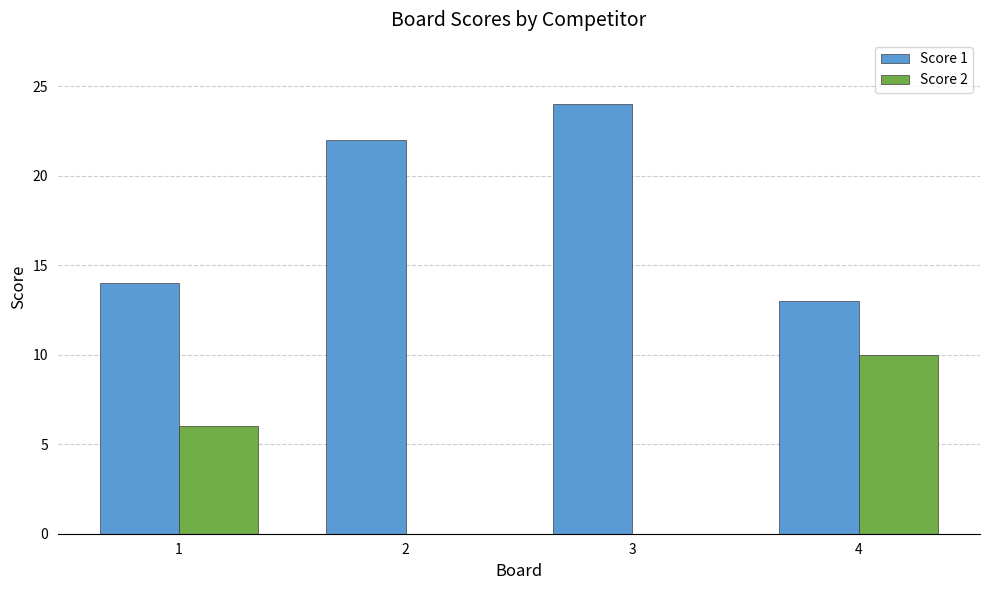

What is the sum of all Score 1 values?

73